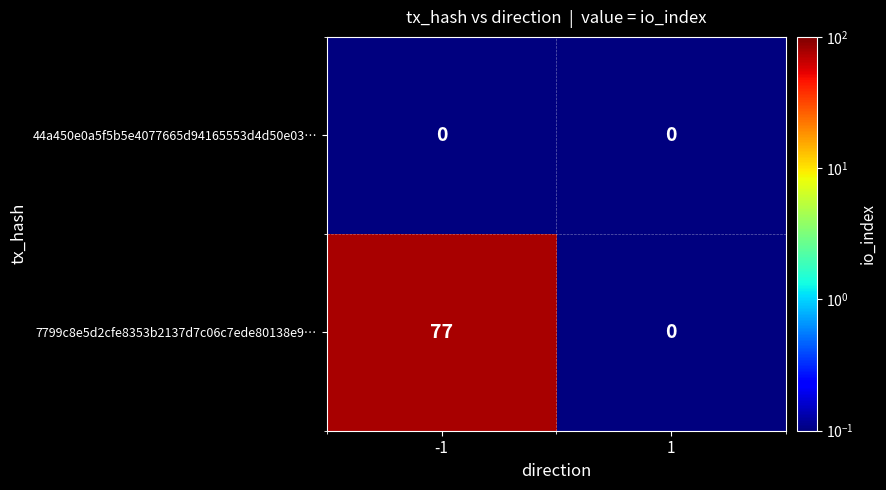

How many values in the 7799c8e5d2cfe8353b2137d7c06c7ede80138e9… series are below 77?

1